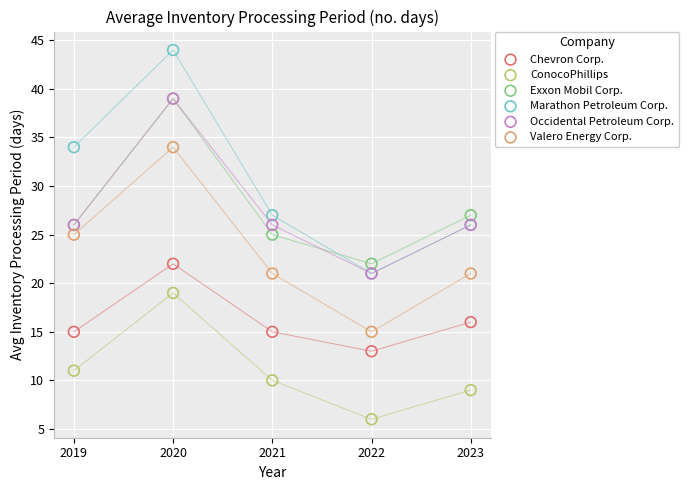

In the Chevron Corp. series, what Y value is closest to 17?

16